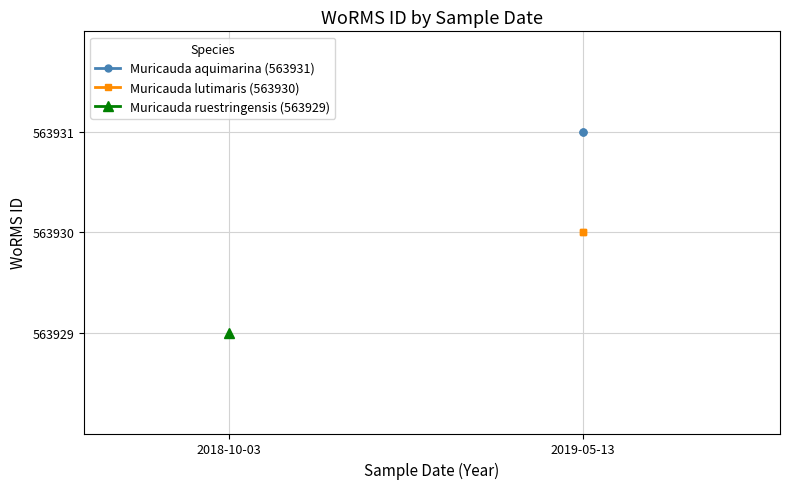

List the labels in order of Muricauda aquimarina (563931) value, smallest first.

2019-05-13, 2019-05-13